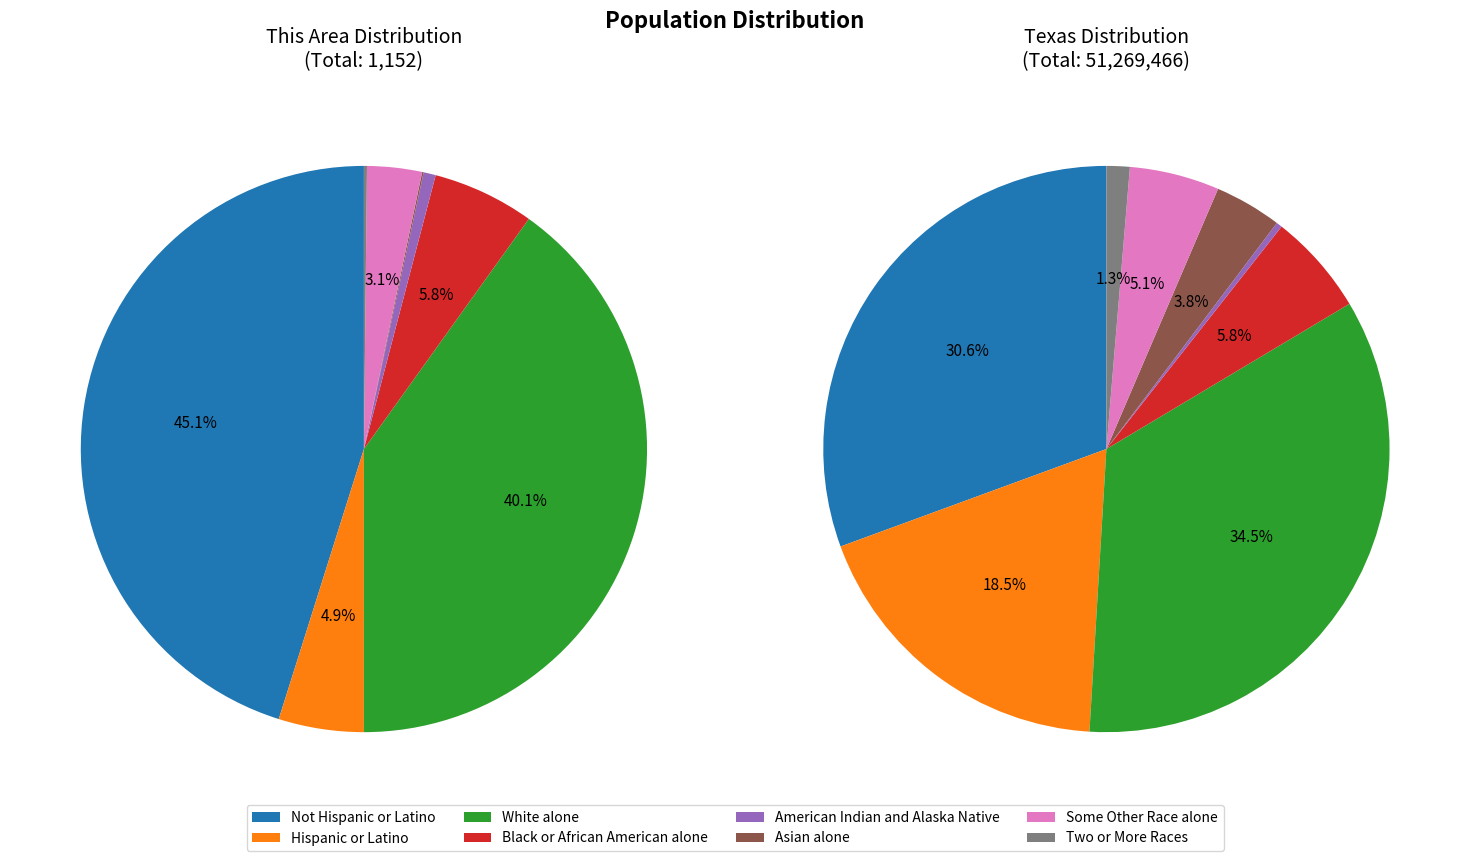

Which series changed the most between American Indian and Alaska Native and Asian alone?

Texas